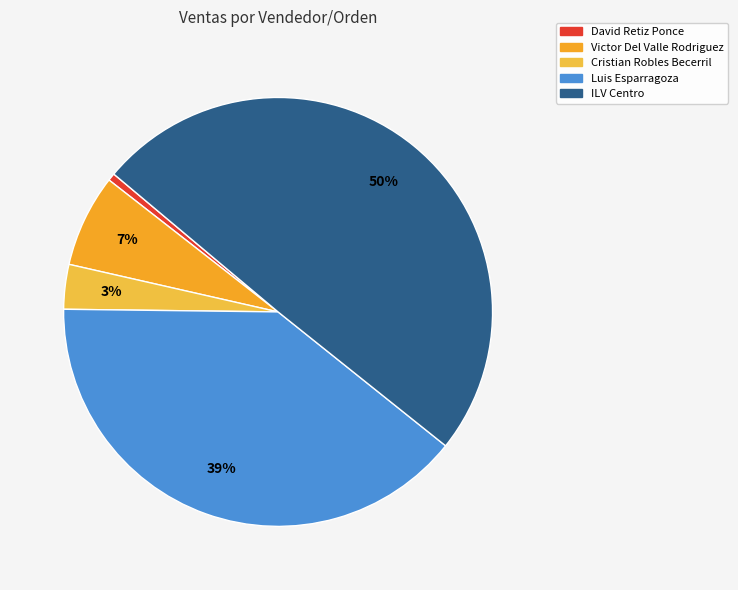

Count the number of slices in the pie.

5